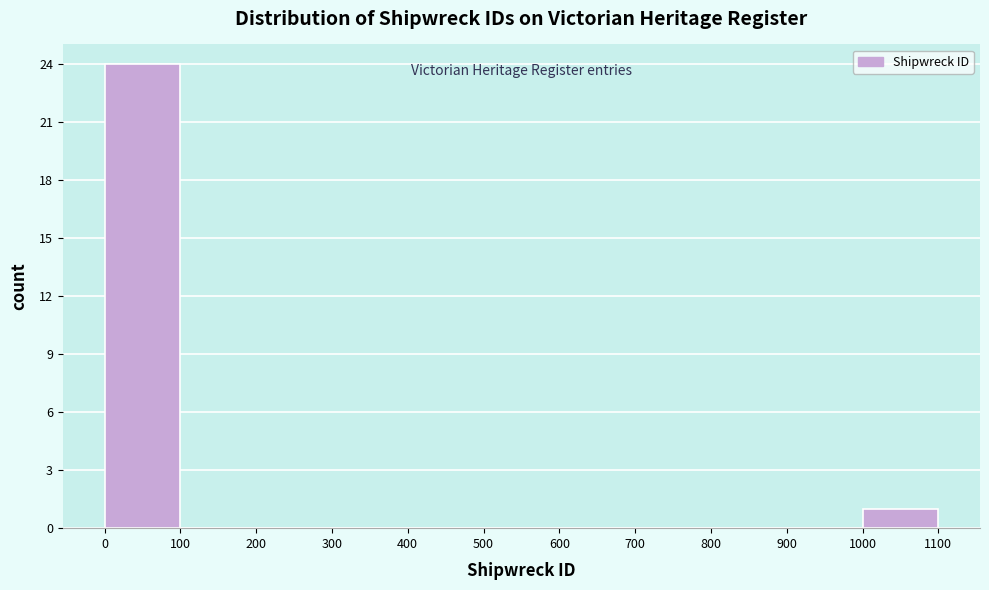

Reading left to right, transcribe this chart: for each bar, give the range it covers on the x-axis and its height. The values are not printed on the chart, so give them approximately, as read against the axis.

0 to 100: 24
100 to 200: 0
200 to 300: 0
300 to 400: 0
400 to 500: 0
500 to 600: 0
600 to 700: 0
700 to 800: 0
800 to 900: 0
900 to 1000: 0
1000 to 1100: 1